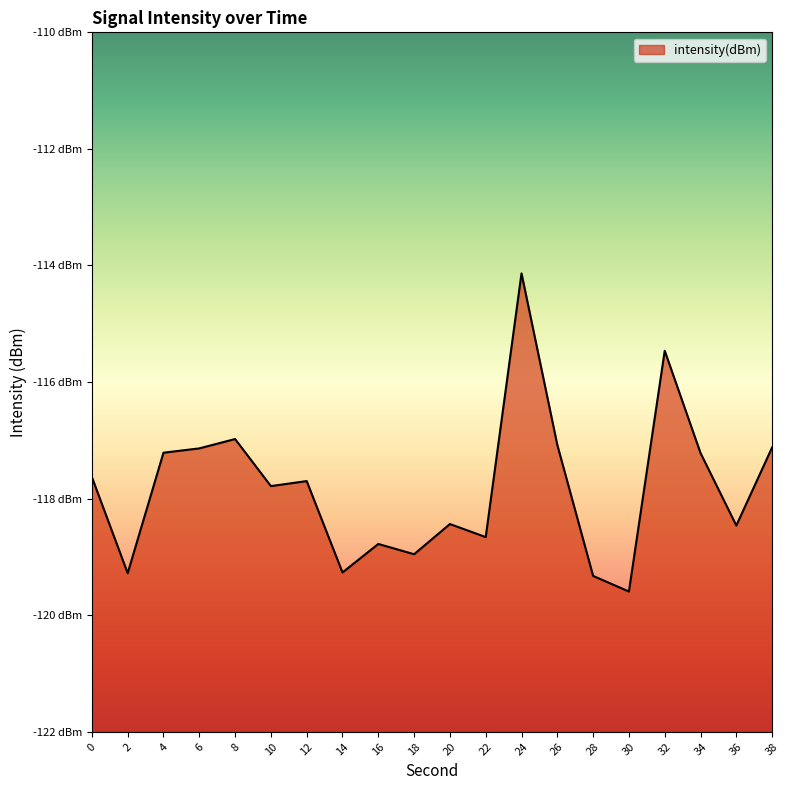

Does the chart display data point markers on the line(s)?

No